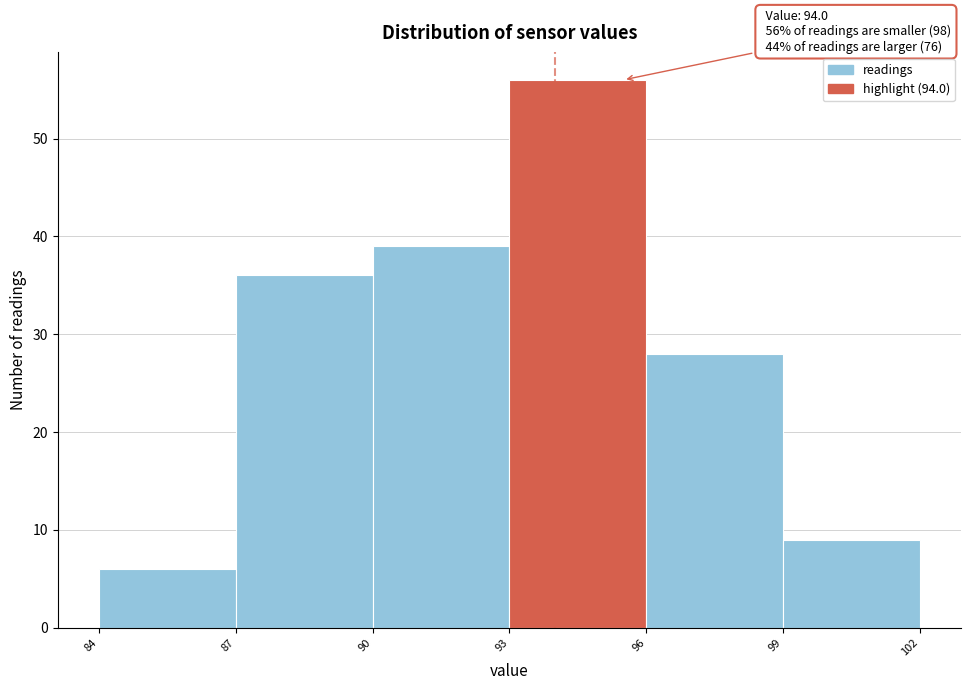

Over which range of the x-axis is the bar tallest?

93 to 96